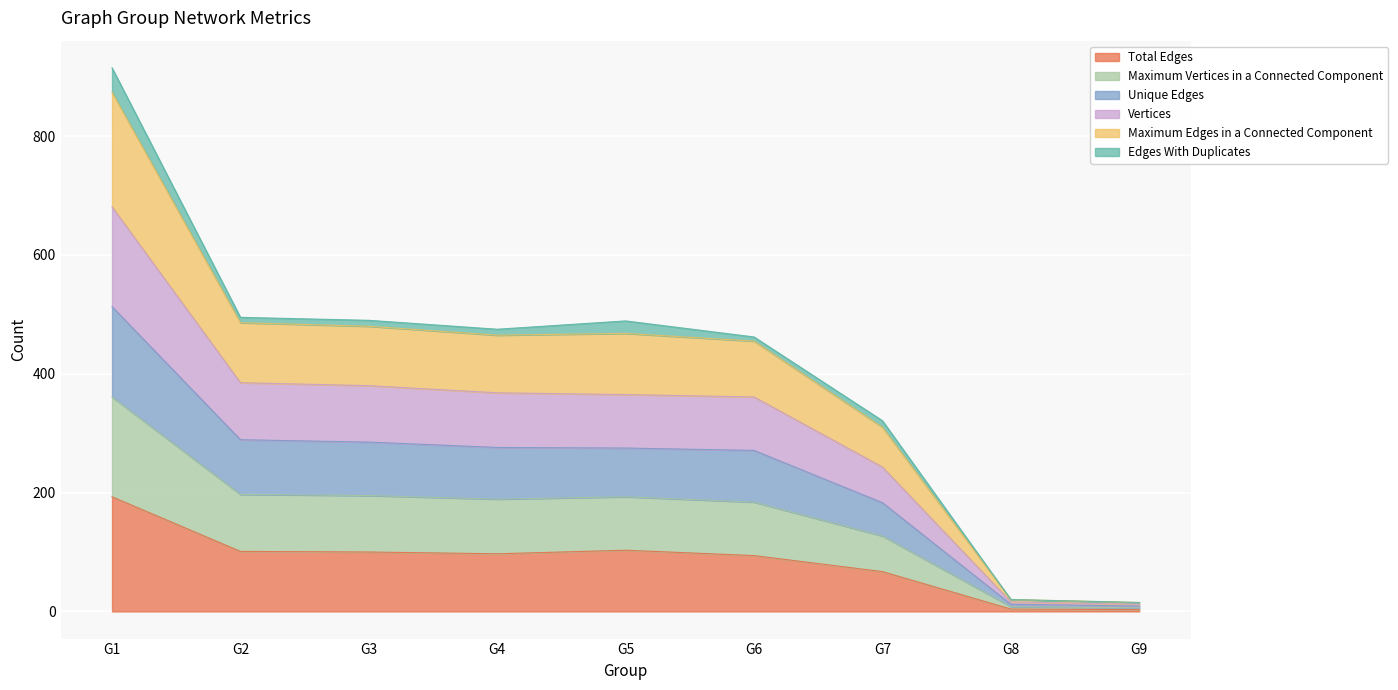

Is it true that Maximum Vertices in a Connected Component equals 213 at G5?

False